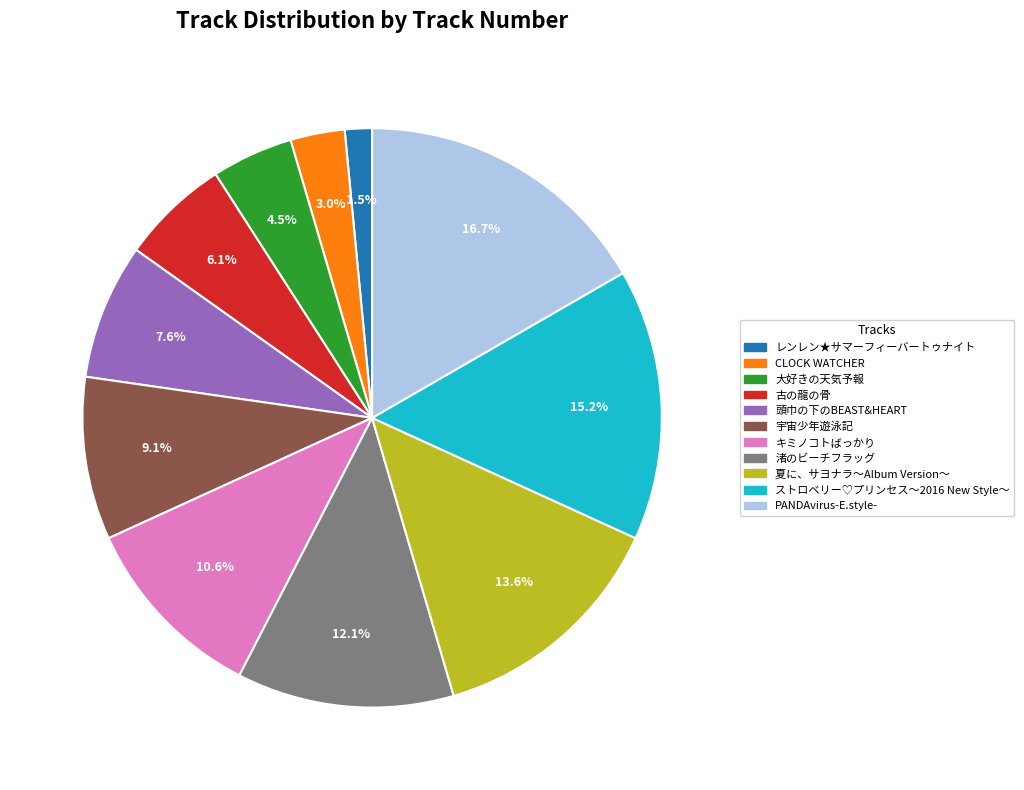

Is it true that ストロベリー♡プリンセス～2016 New Style～ is 30% of the pie?

False